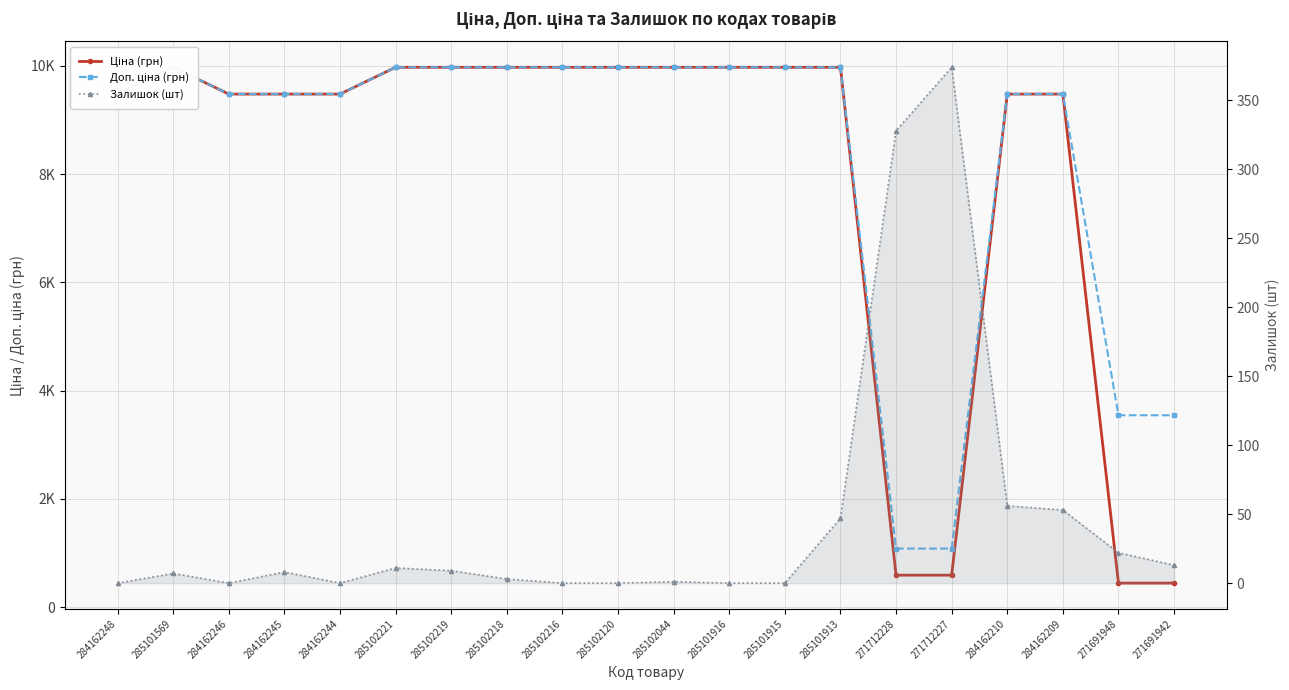

Does the chart display data point markers on the line(s)?

Yes